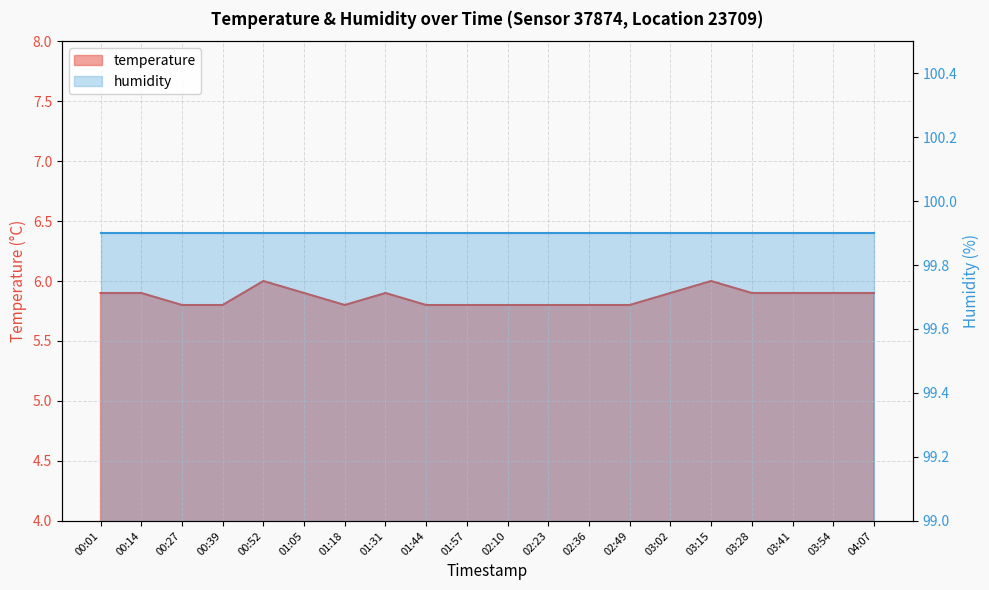

What is the sum of the values at 04:07 and 00:01?

11.8